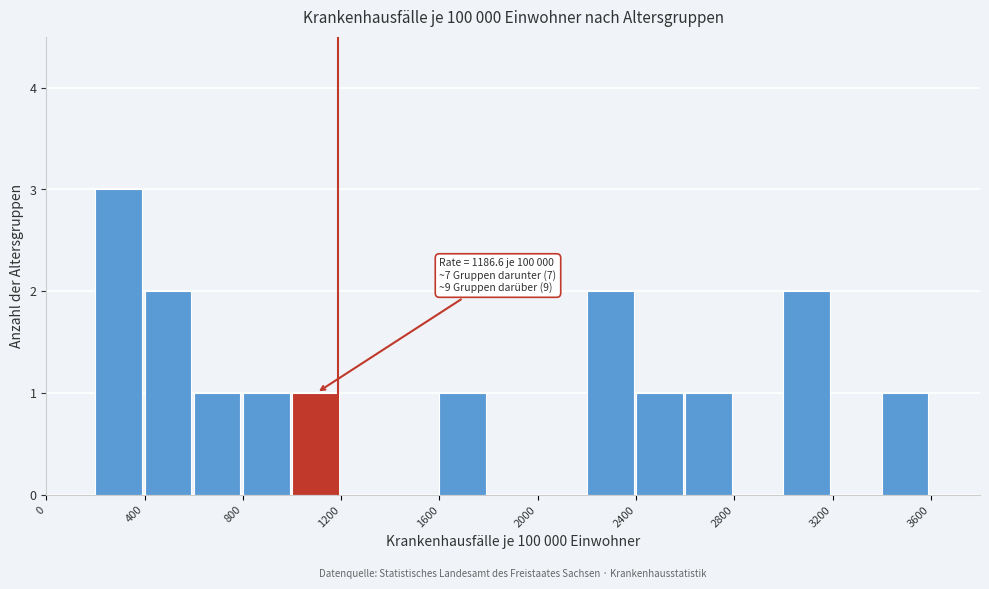

Which range on the x-axis has the tallest bar?

200 to 400